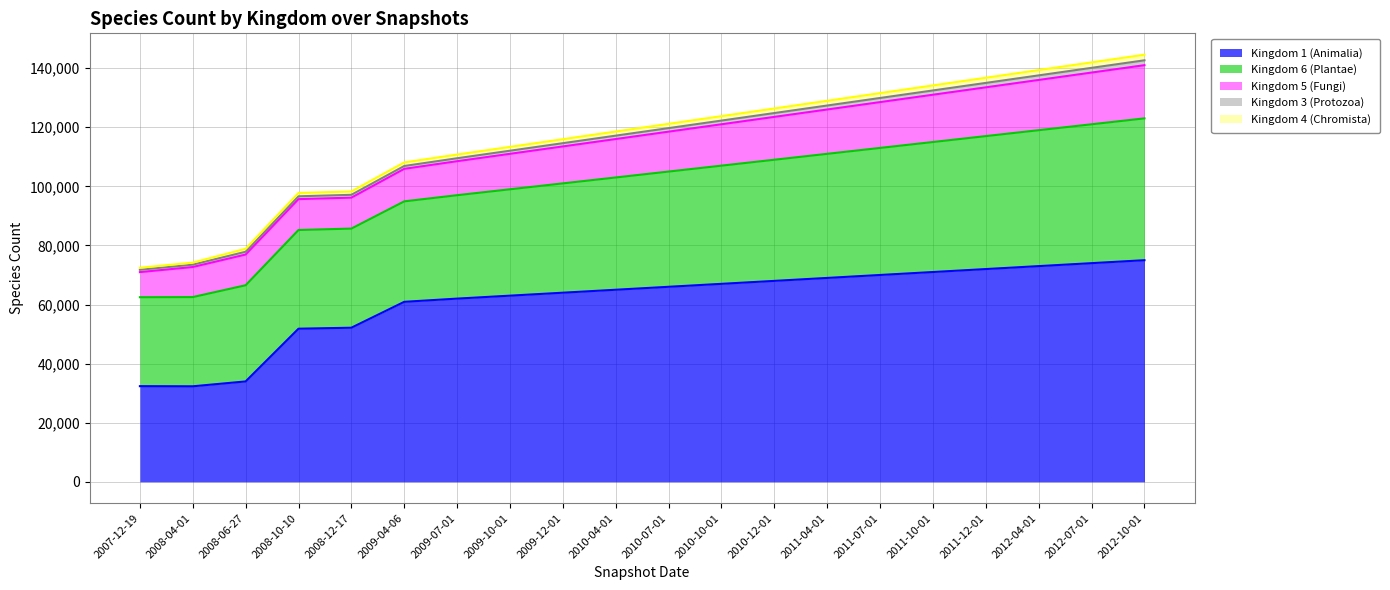

What is the total value across all series at 2010-04-01?

118550